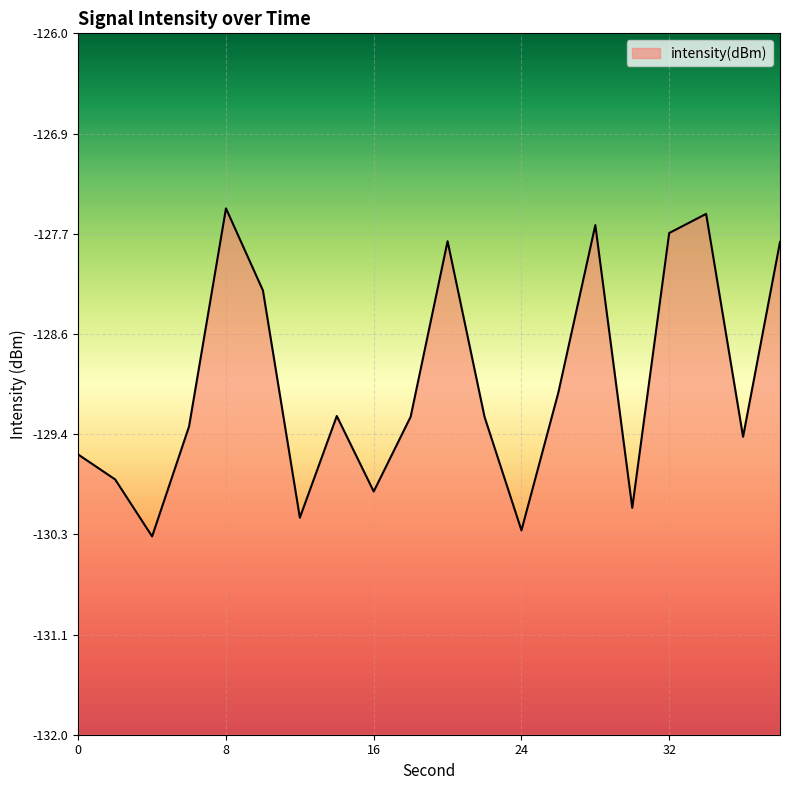

What is the sum of all values?

-2580.0